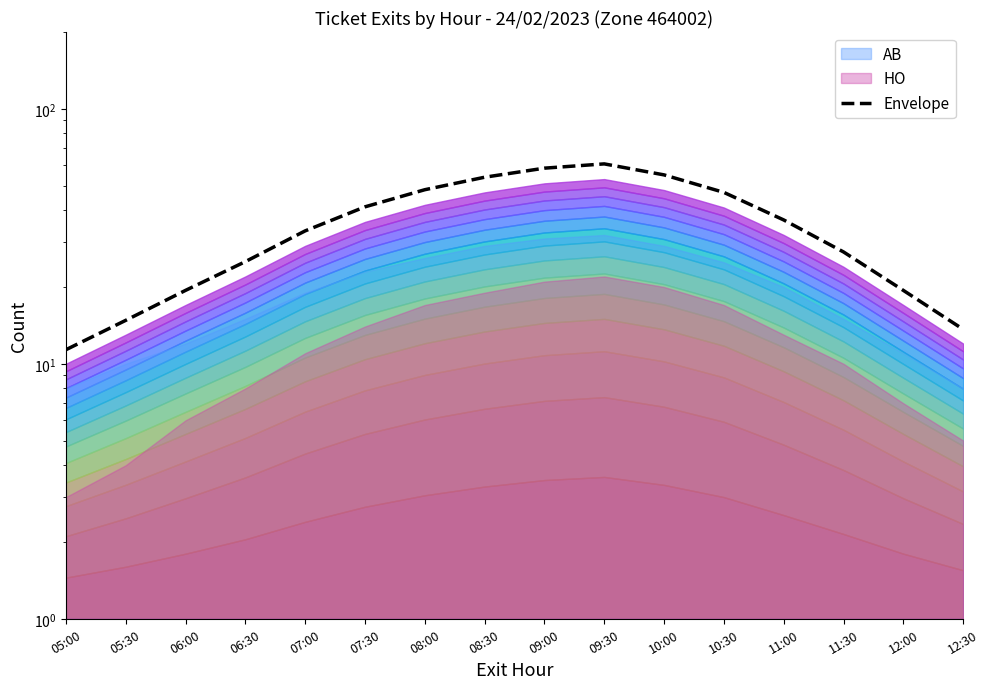

Which label corresponds to the largest value in the chart?

09:30